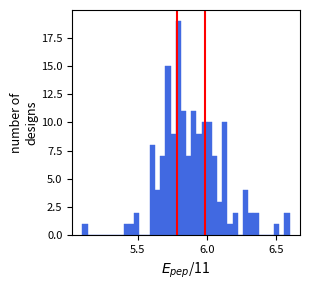

Around what value on the x-axis is the tallest bar? Give the approximate position of its centre, as read against the axis.

5.80